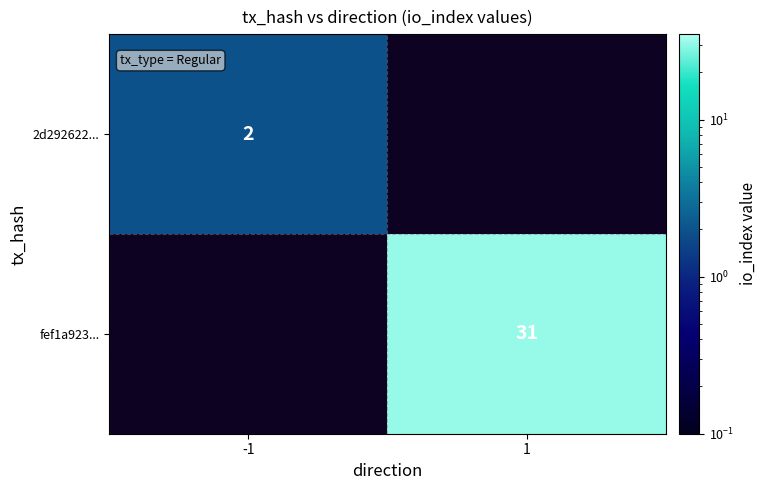

Is it true that 2d292622... equals 1 at -1?

False